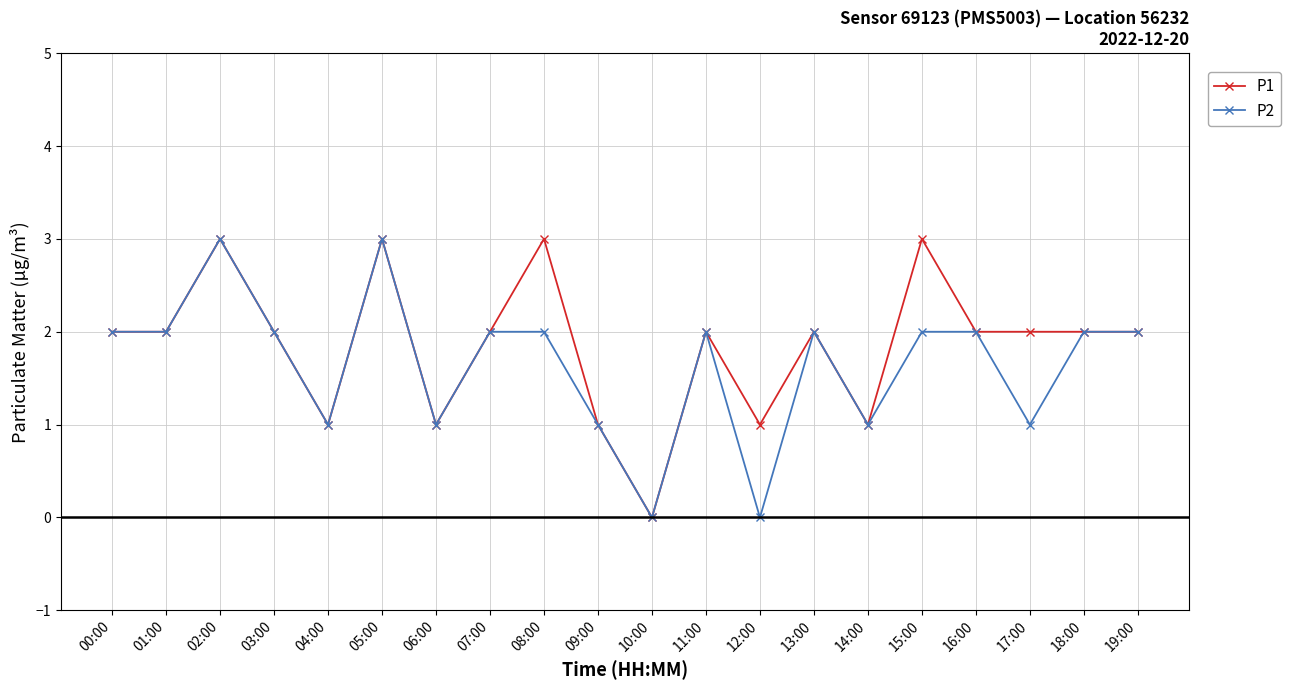

Which series has the largest total across all categories?

P1